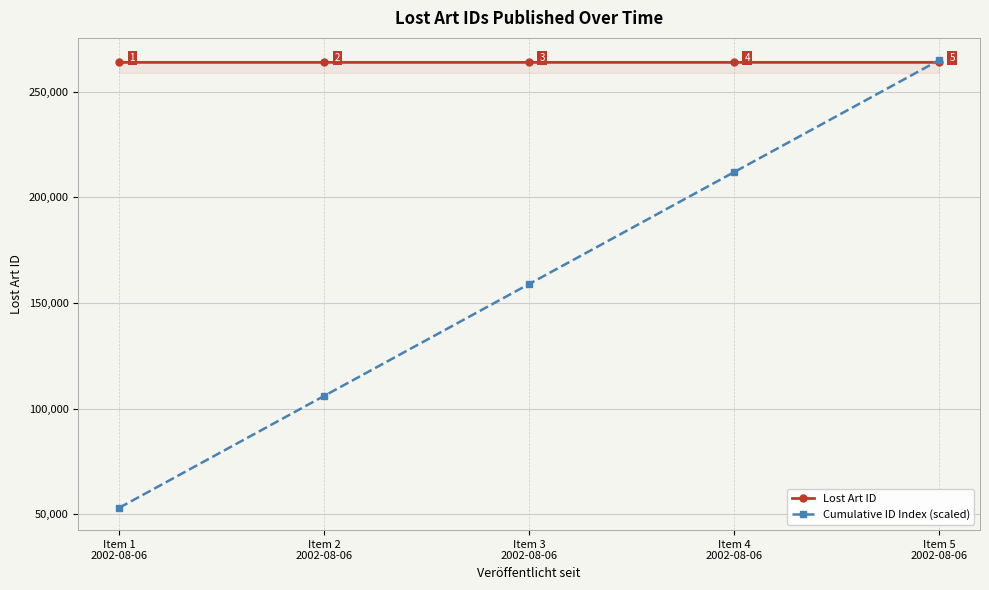

What is the total value across all series at Item 1
2002-08-06?

316969.8